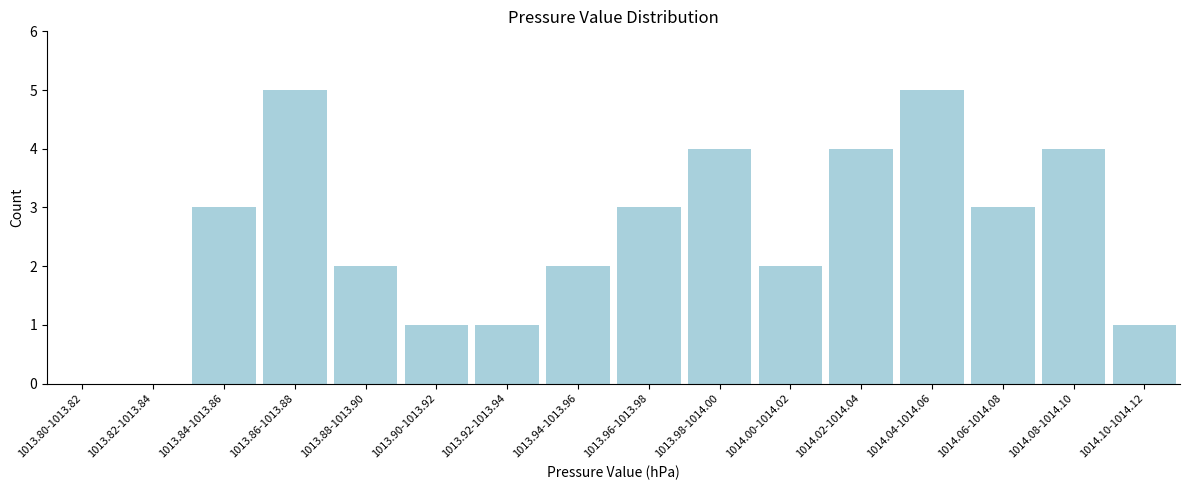

Reading left to right, what are all the values shown in this chart?

1013.80-1013.82=0	1013.82-1013.84=0	1013.84-1013.86=3	1013.86-1013.88=5	1013.88-1013.90=2	1013.90-1013.92=1	1013.92-1013.94=1	1013.94-1013.96=2	1013.96-1013.98=3	1013.98-1014.00=4	1014.00-1014.02=2	1014.02-1014.04=4	1014.04-1014.06=5	1014.06-1014.08=3	1014.08-1014.10=4	1014.10-1014.12=1